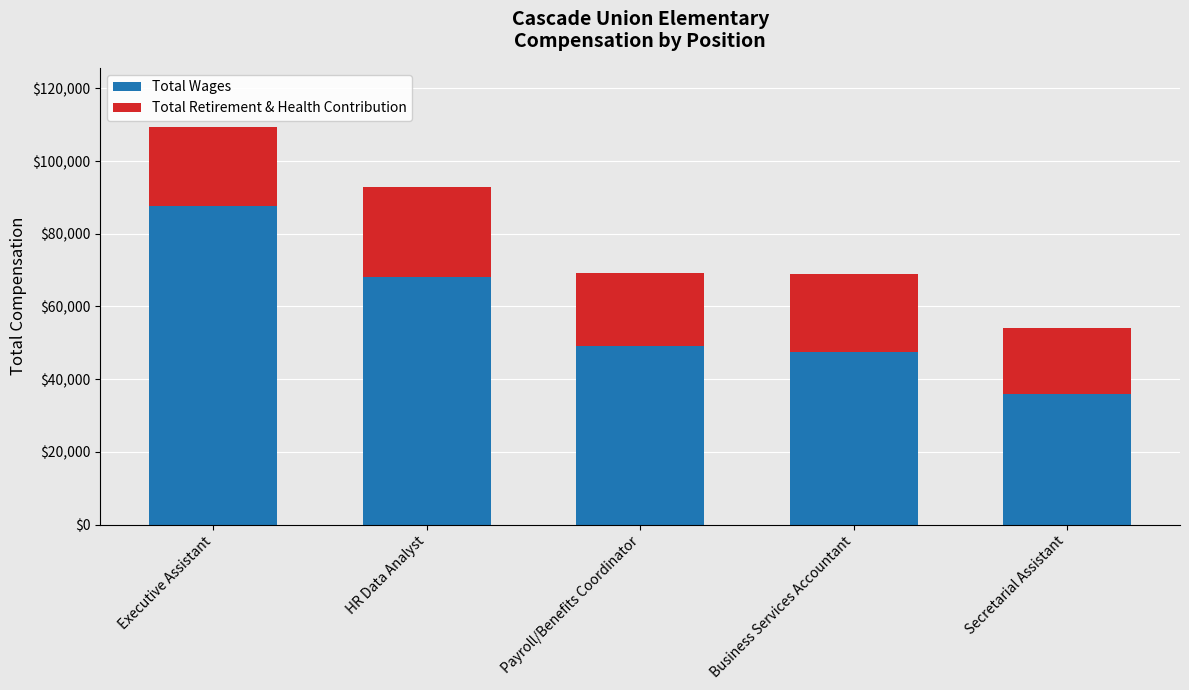

True or false: Total Wages has a value of 35835 at Secretarial Assistant.

True